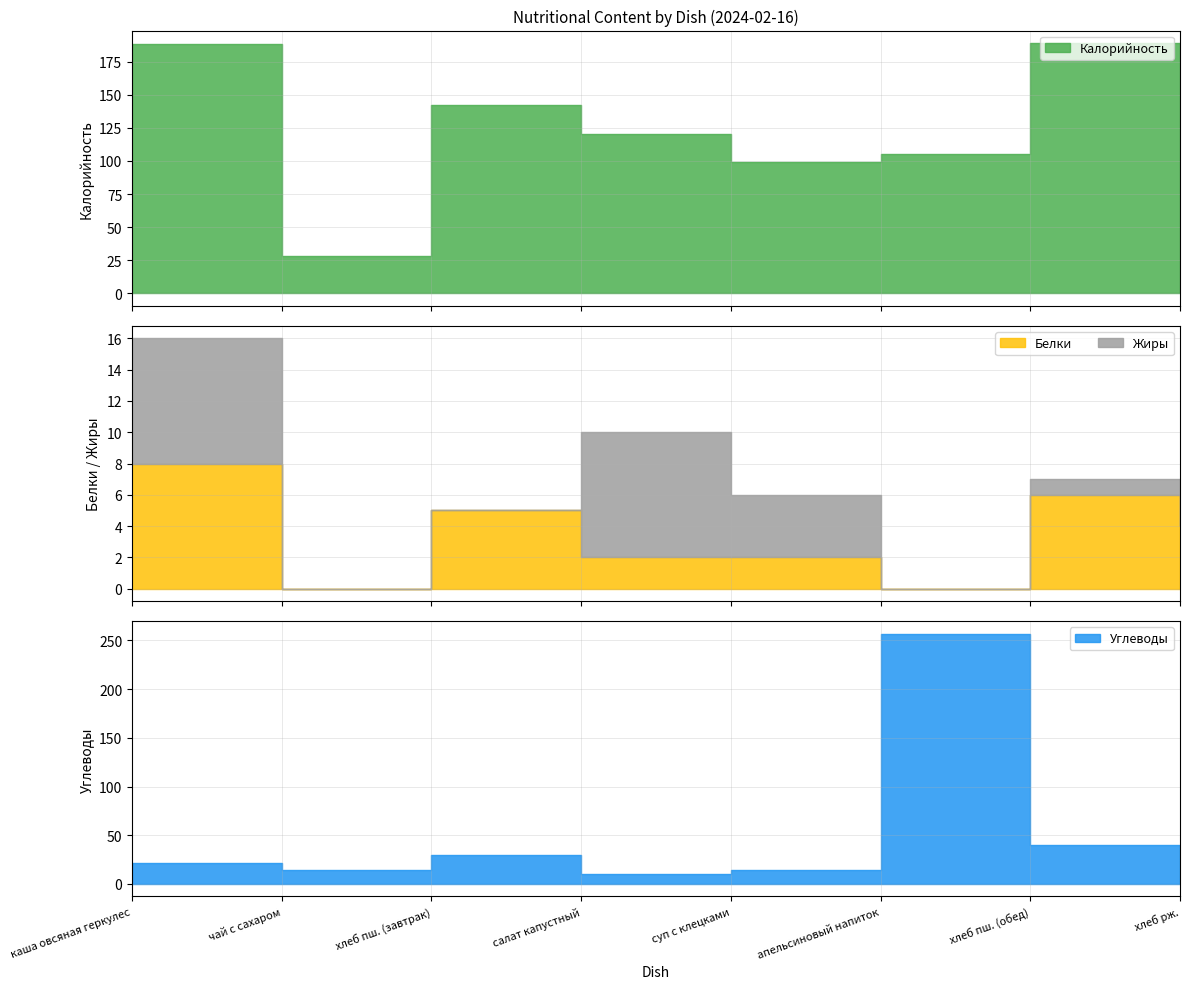

What are all the series names shown in the legend?

Калорийность, Белки, Жиры, Углеводы